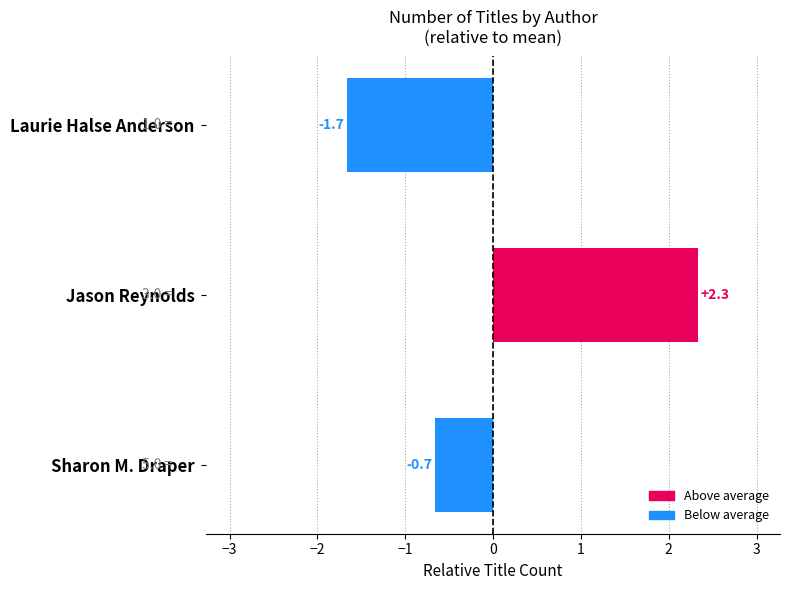

How many data points does each series have?

3